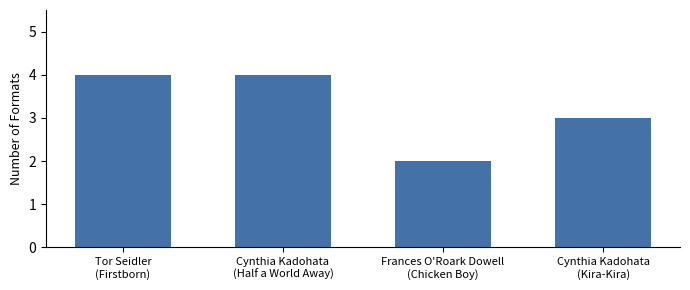

What is the sum of all values?

13